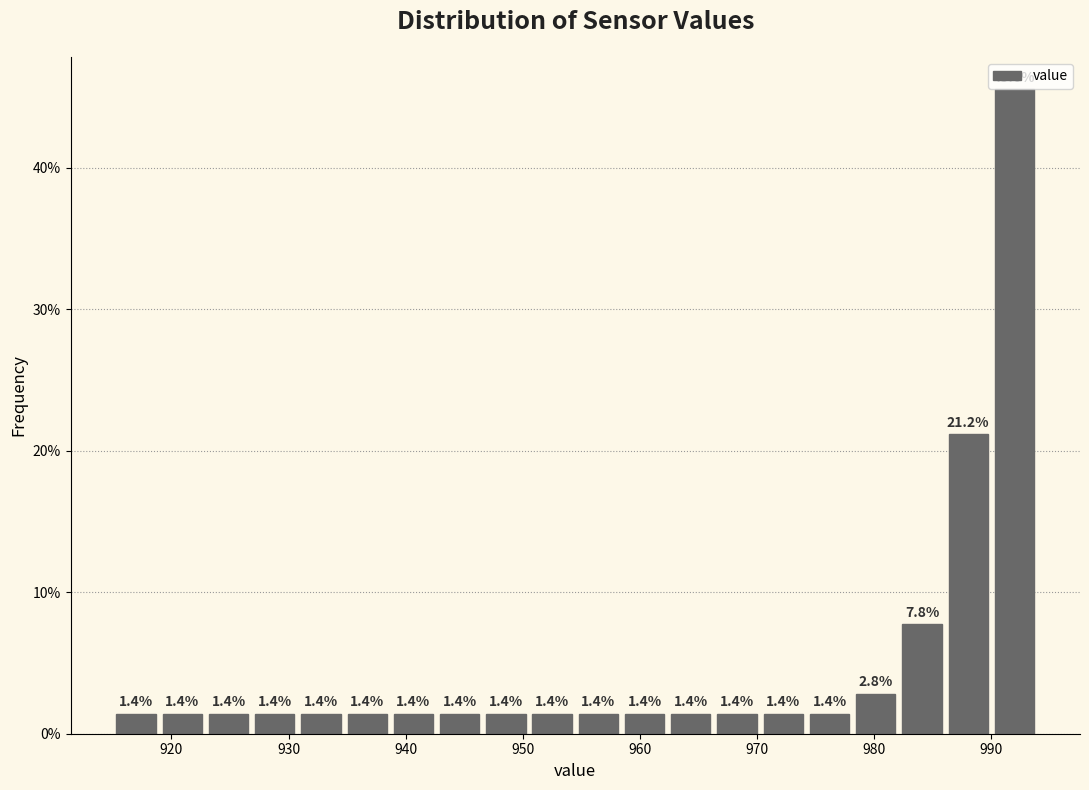

Around what value on the x-axis is the tallest bar? Give the approximate position of its centre, as read against the axis.

992